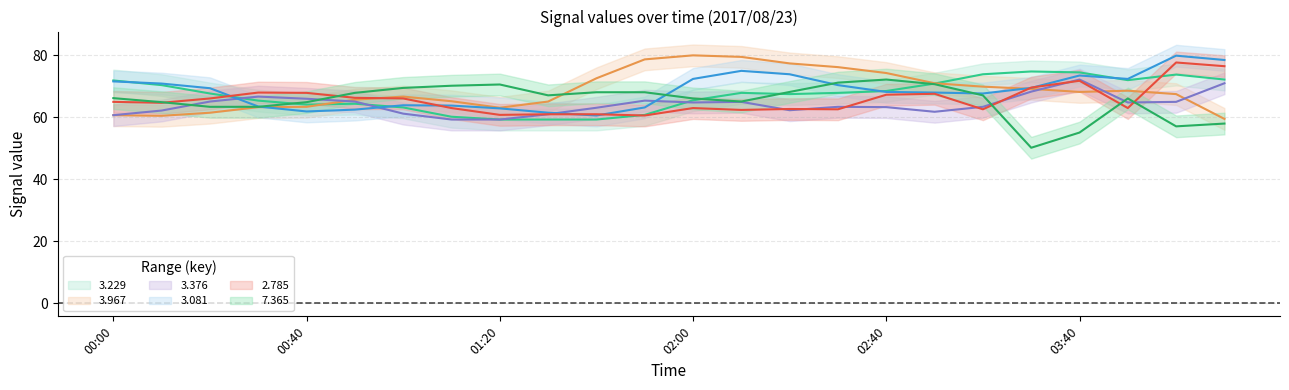

Is the value of 3.967 at 00:30 greater than the value of 7.365 at 01:10?

No